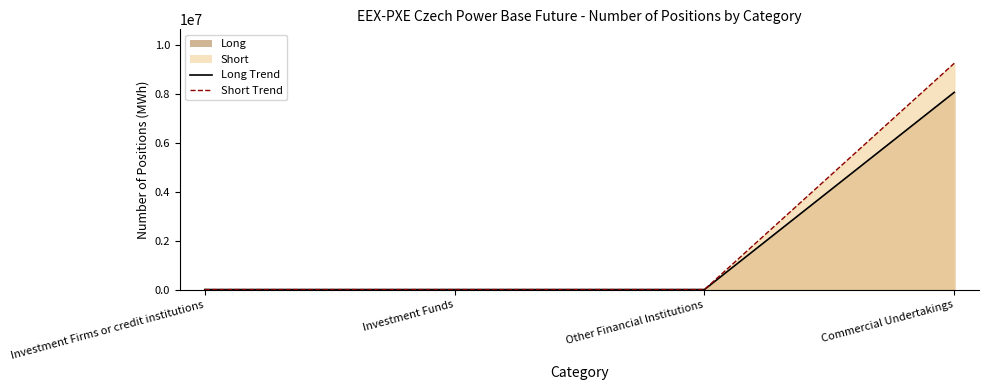

Which category has the lowest value in the Short series?

Investment Firms or credit institutions